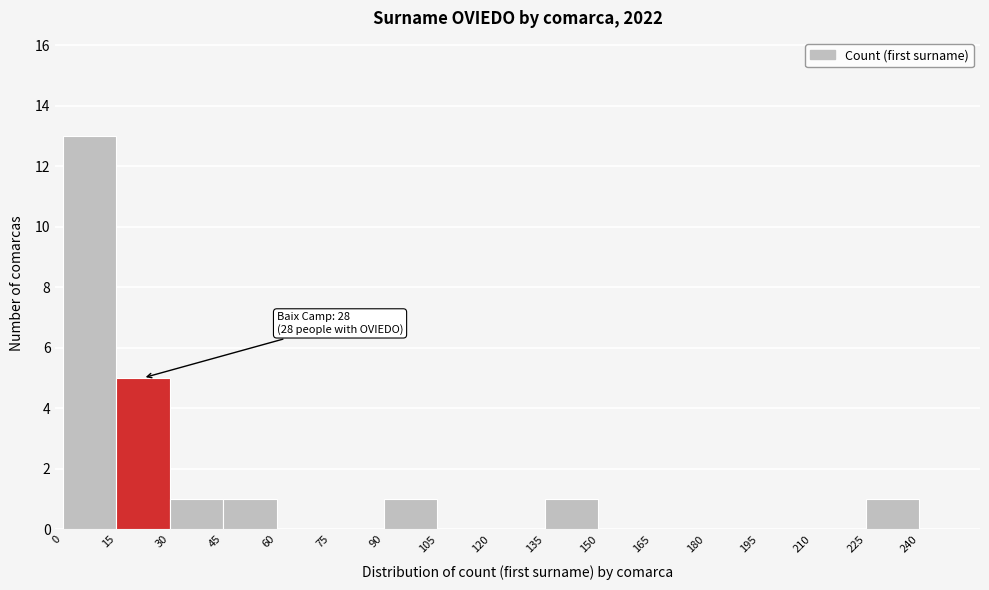

Which range on the x-axis has the tallest bar?

0 to 15